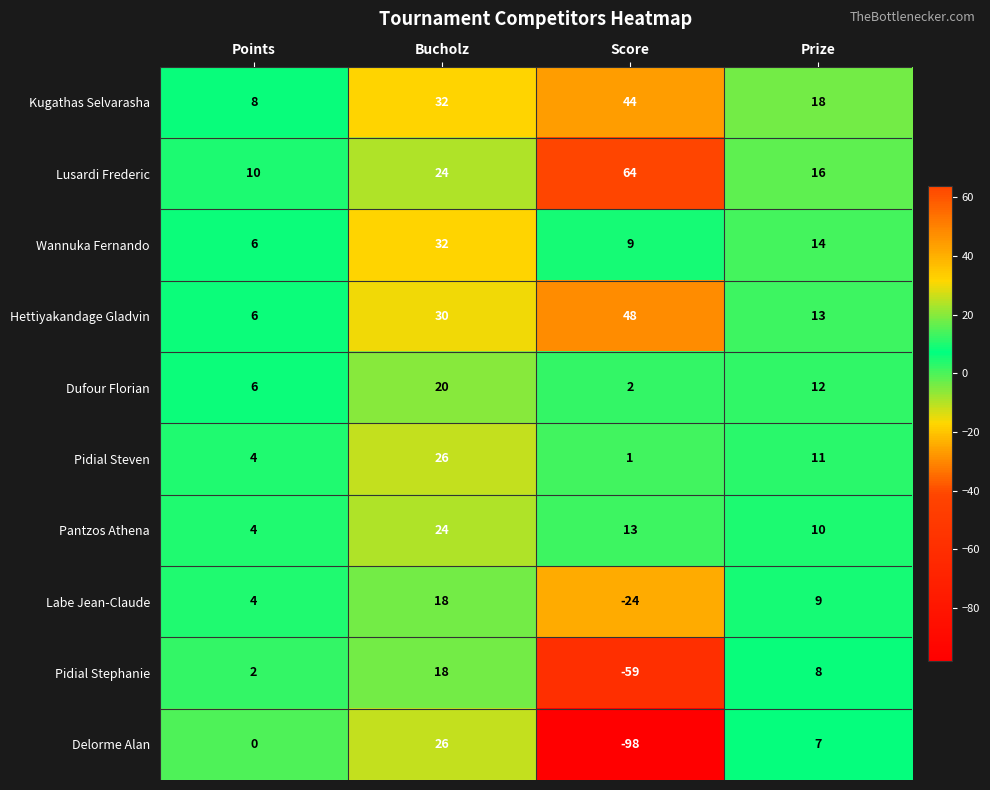

Which series has the widest spread of values?

Delorme Alan